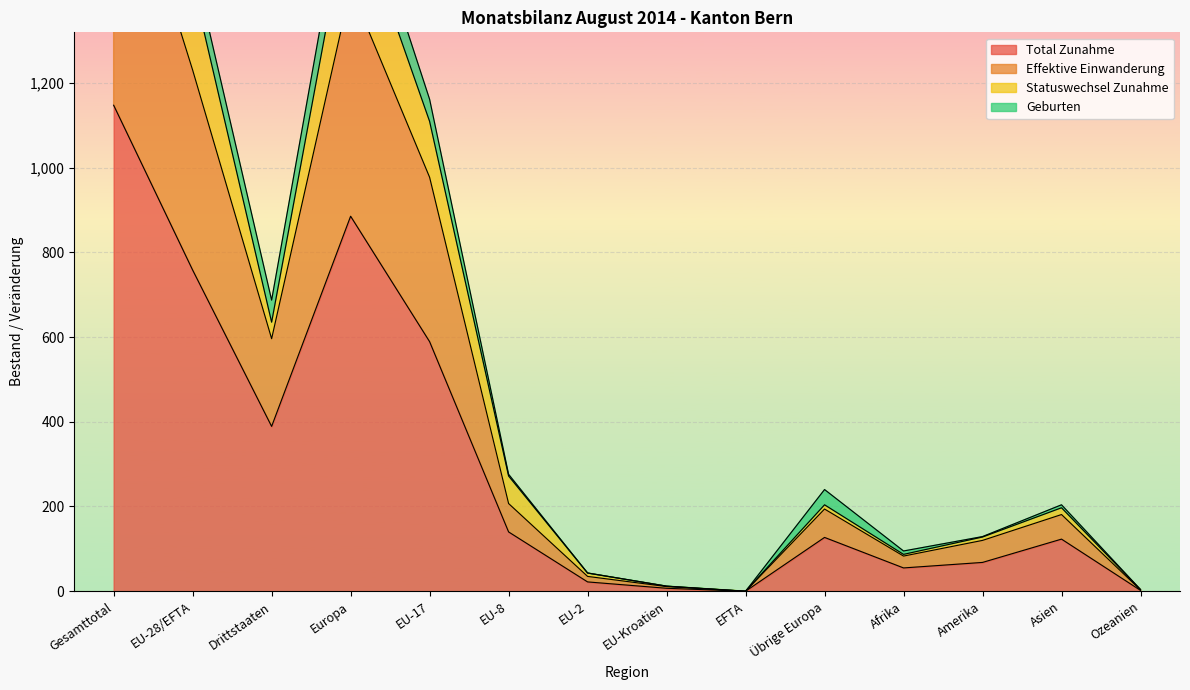

True or false: Bestand Ende Monat and Bestand Ende Vormonat intersect in this chart.

False